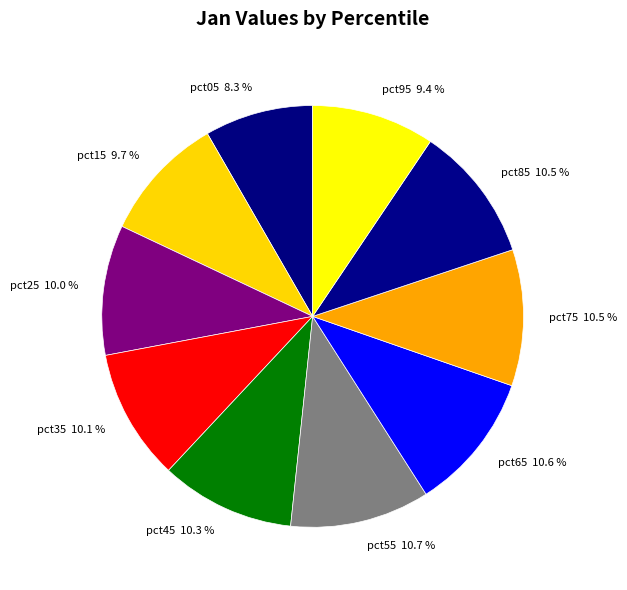

To the nearest percent, what is the combined percentage of pct25 and pct95?

19%